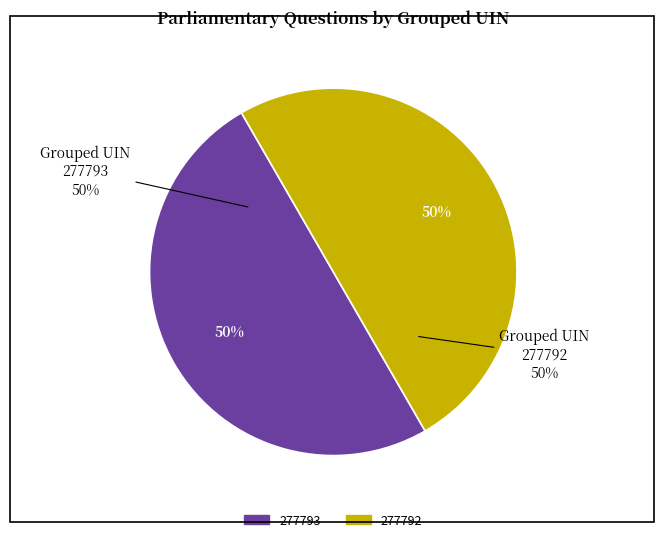

Which category has the biggest portion of the pie?

277792